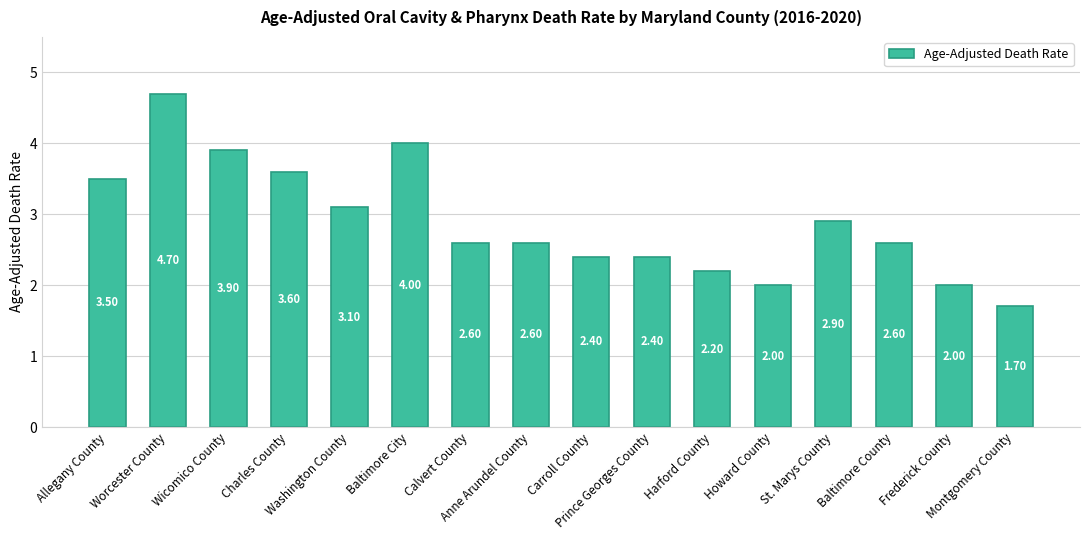

What is the label of the 4th bar from the right?

St. Marys County